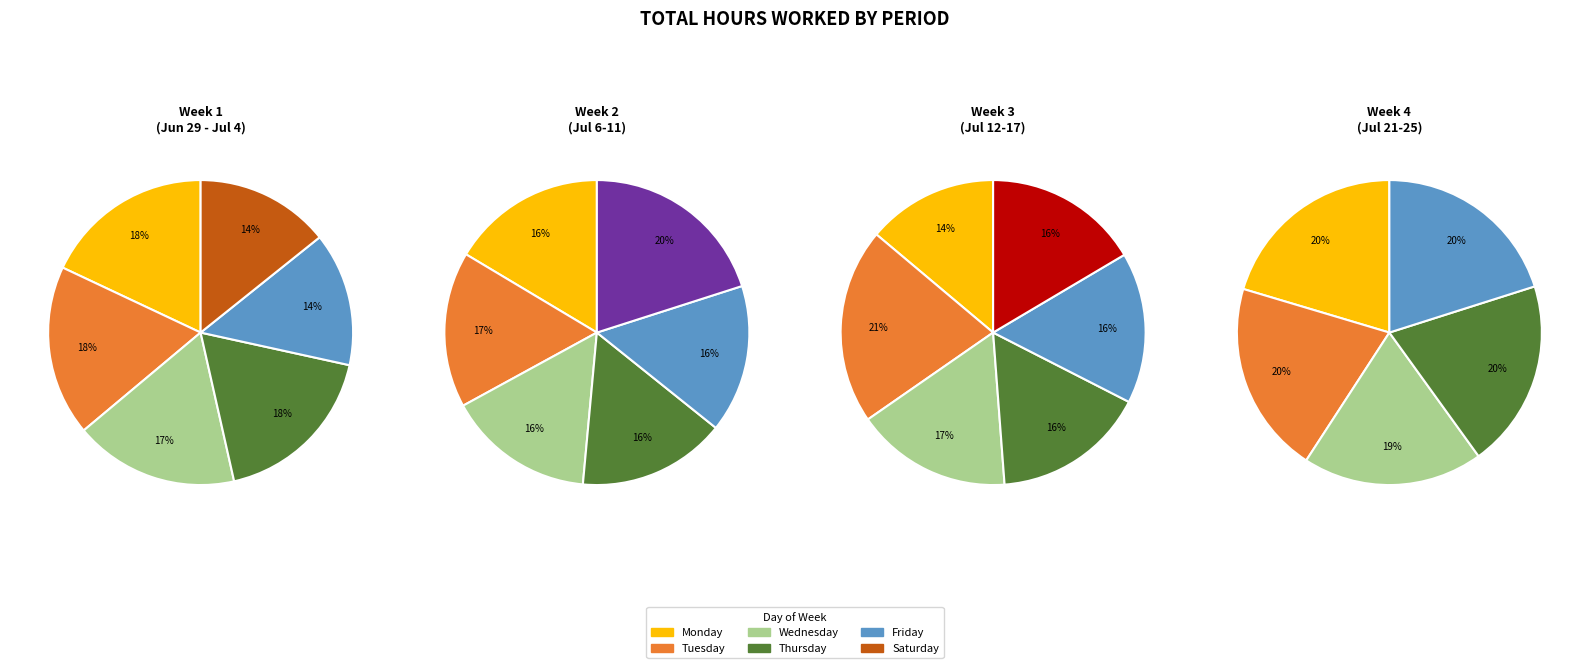

Does 21 account for over 50% of the chart?

No